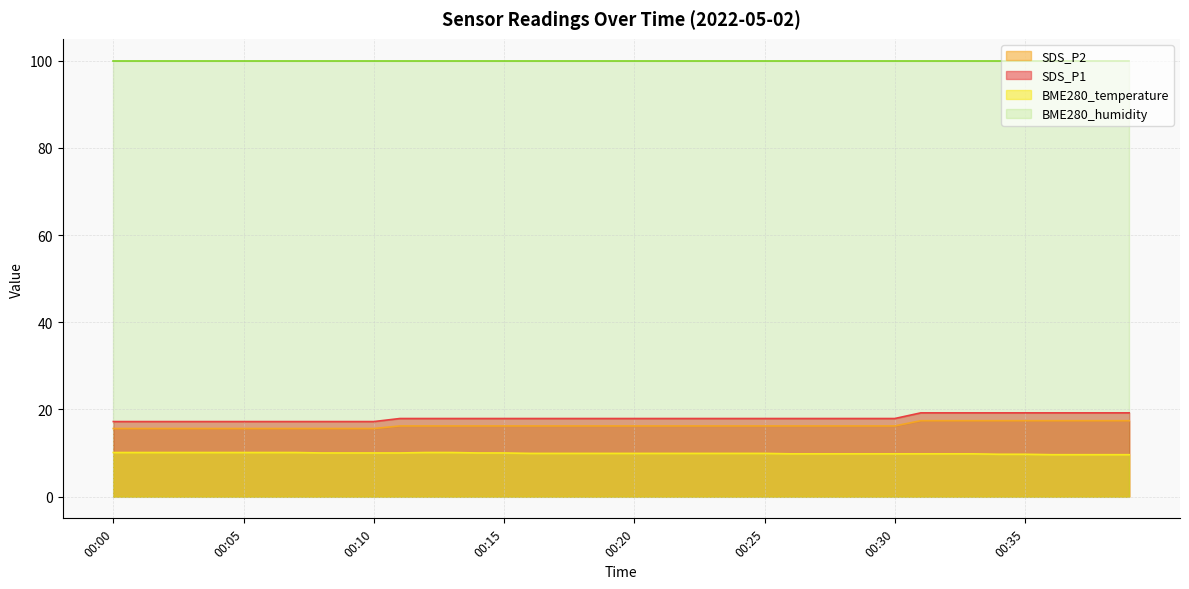

How many categories are shown in the chart?

40